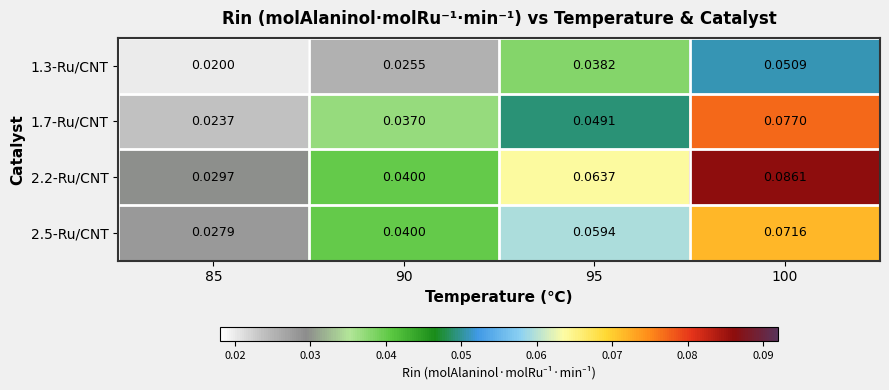

Is the value of 1.3-Ru/CNT at 95 greater than the value of 2.5-Ru/CNT at 85?

Yes